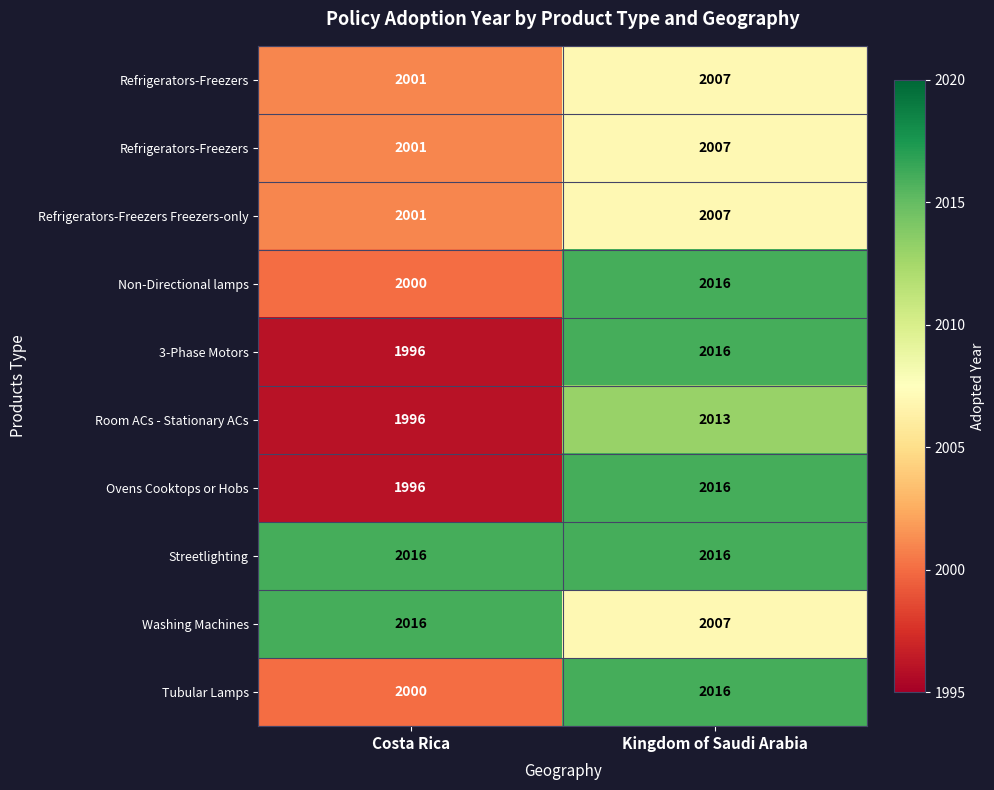

At how many categories does at least one series exceed 2015?

2